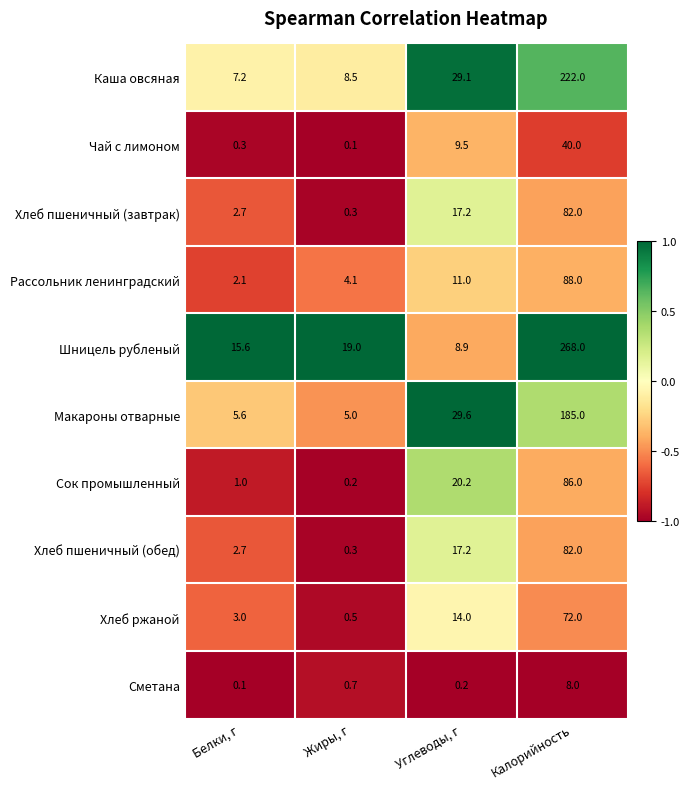

What value does the Каша овсяная series have at Калорийность?

222.0